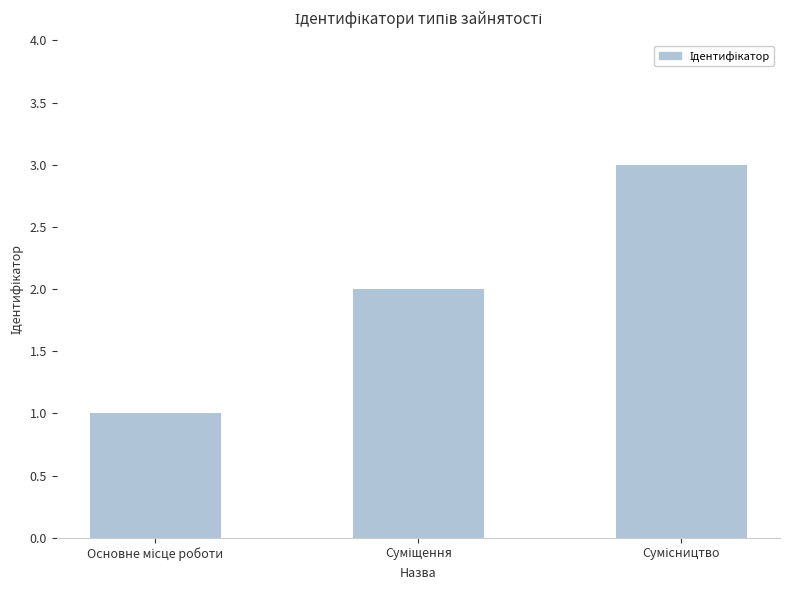

What is the average value?

2